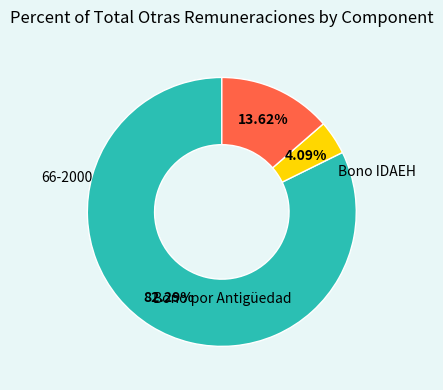

Is there any slice that represents more than half of the pie?

Yes